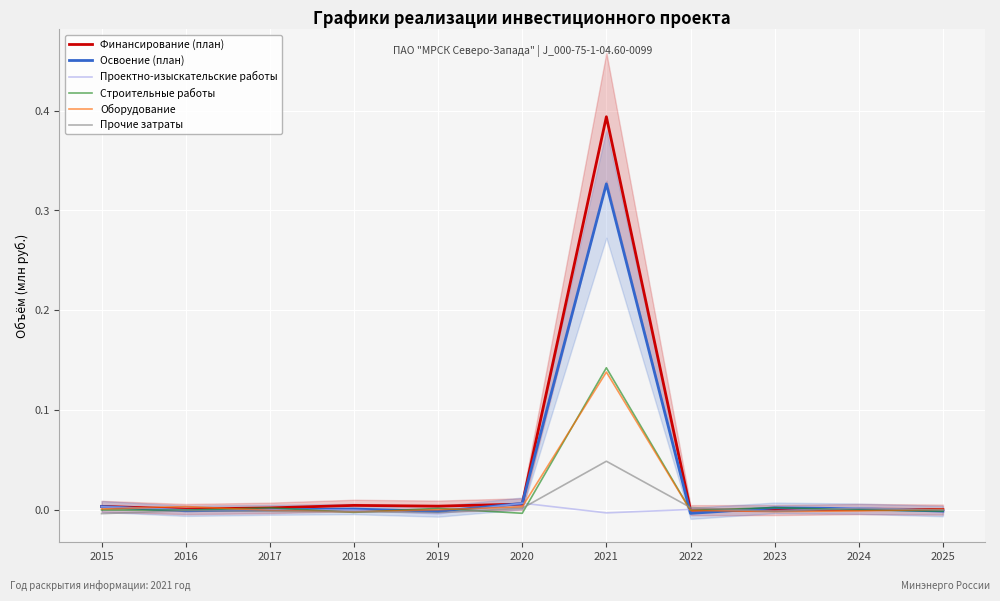

Reading left to right, what are all the values shown in this chart?

Финансирование (план): 0.0	0.0	0.0	0.0	0.0	0.0	0.4	-0.0	-0.0	0.0	0.0
Освоение (план): 0.0	-0.0	0.0	0.0	-0.0	0.0	0.3	-0.0	0.0	0.0	-0.0
Проектно-изыскательские работы: 0.0	0.0	0.0	-0.0	-0.0	0.0	-0.0	0.0	-0.0	0.0	-0.0
Строительные работы: -0.0	-0.0	0.0	-0.0	0.0	-0.0	0.1	-0.0	0.0	-0.0	-0.0
Оборудование: 0.0	0.0	-0.0	-0.0	0.0	0.0	0.1	-0.0	-0.0	-0.0	0.0
Прочие затраты: -0.0	-0.0	-0.0	-0.0	-0.0	0.0	0.0	0.0	-0.0	0.0	0.0